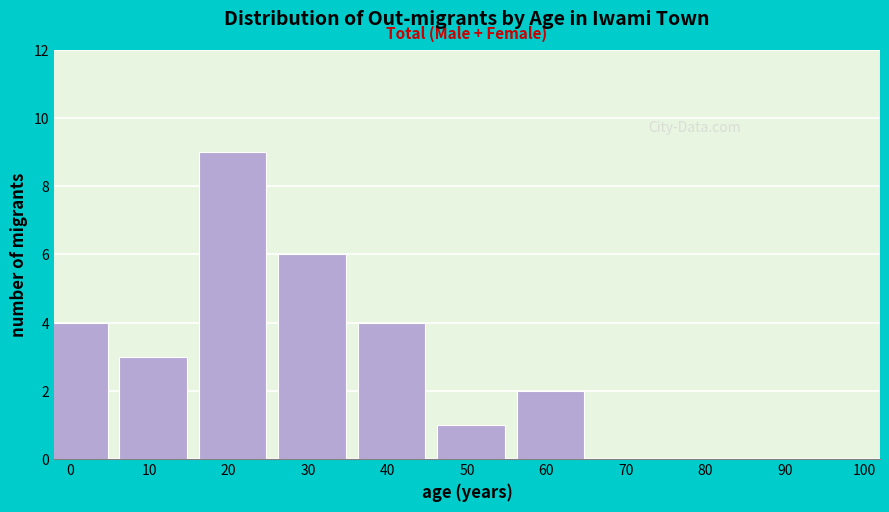

Reading right to left, extract all data points from this chart.

90=0	80=0	70=0	60=2	50=1	40=4	30=6	20=9	10=3	0=4